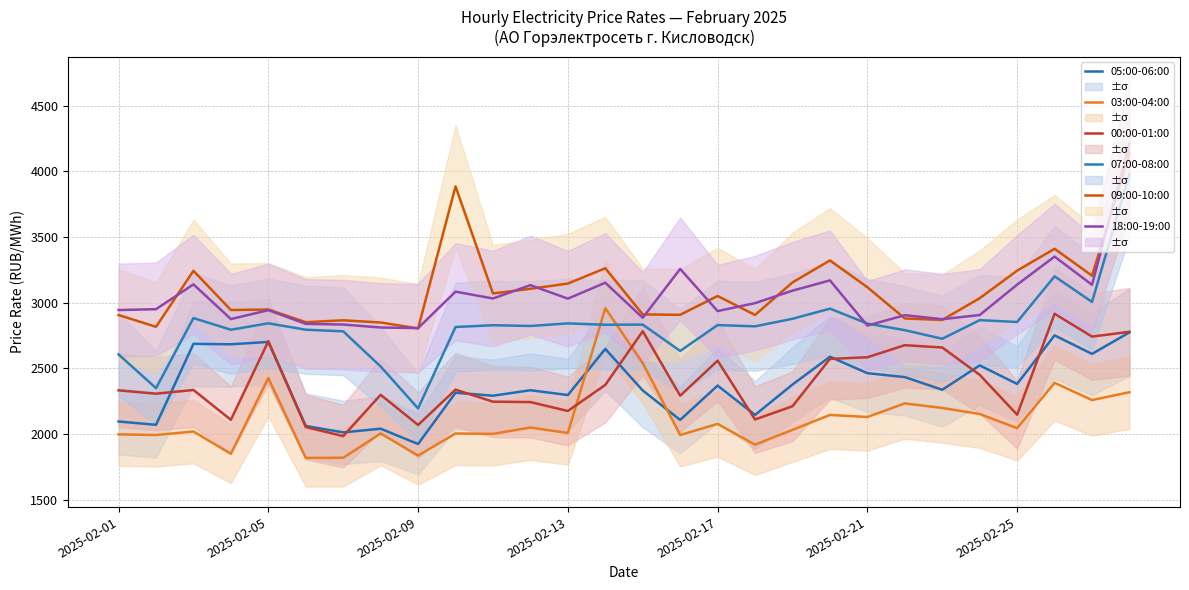

Which category has the lowest value in the 05:00-06:00 series?

2025-02-09